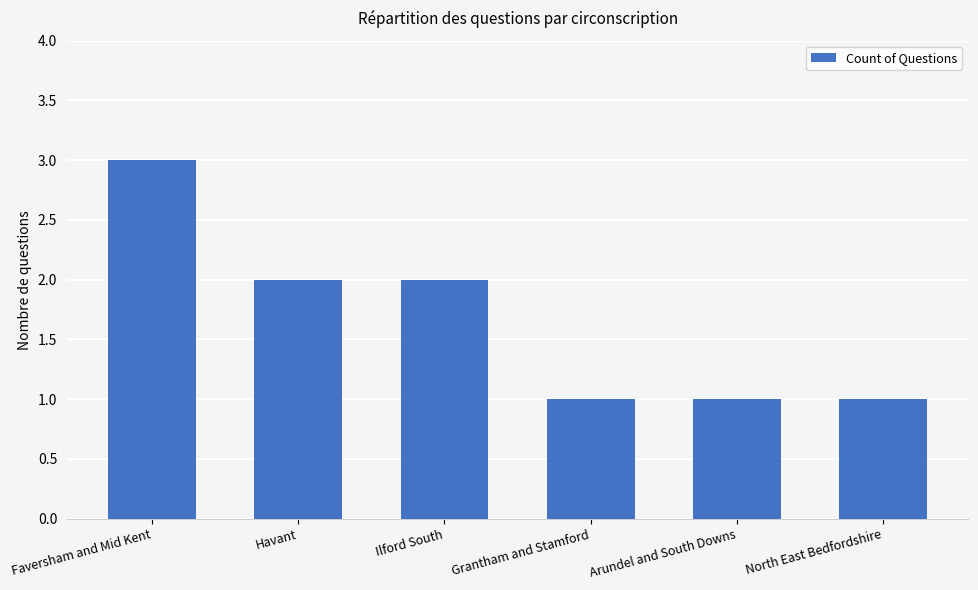

Reading left to right, list all the values displayed in this chart.

3	2	2	1	1	1